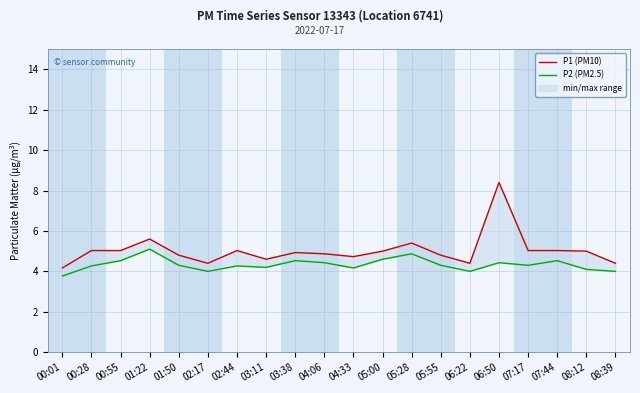

Which series has the largest total across all categories?

P1 (PM10)